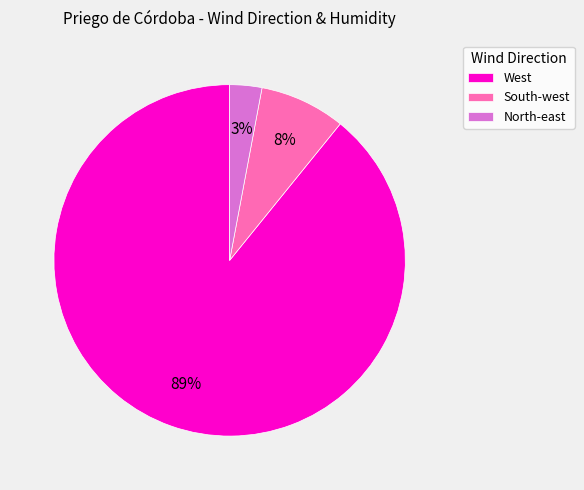

To the nearest percent, what percentage of the pie is North-east?

3%